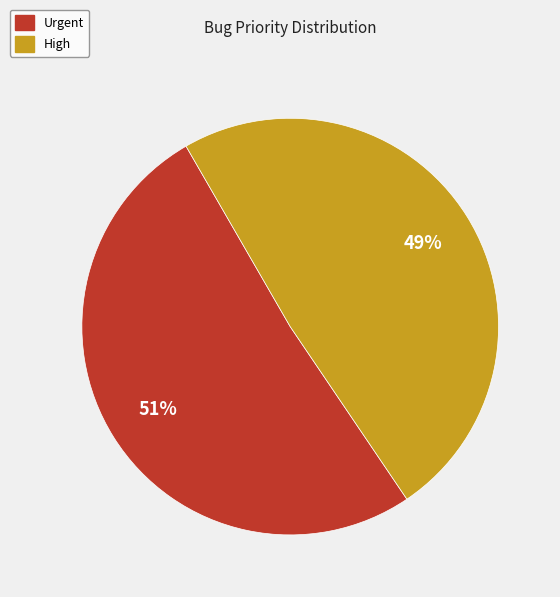

Which slice represents more than half of the pie?

Urgent